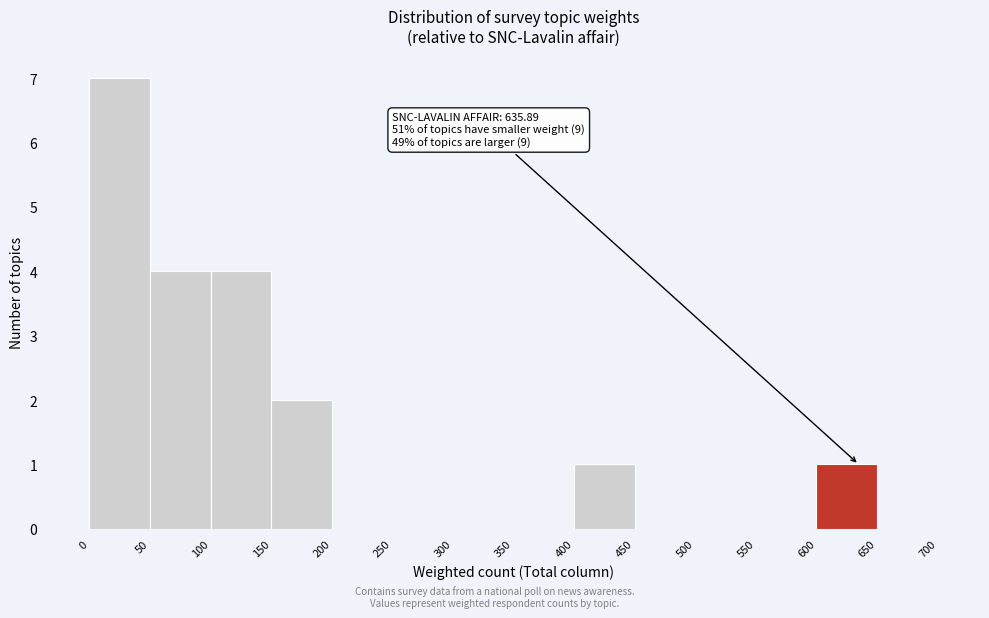

Which range on the x-axis has the tallest bar?

0 to 50